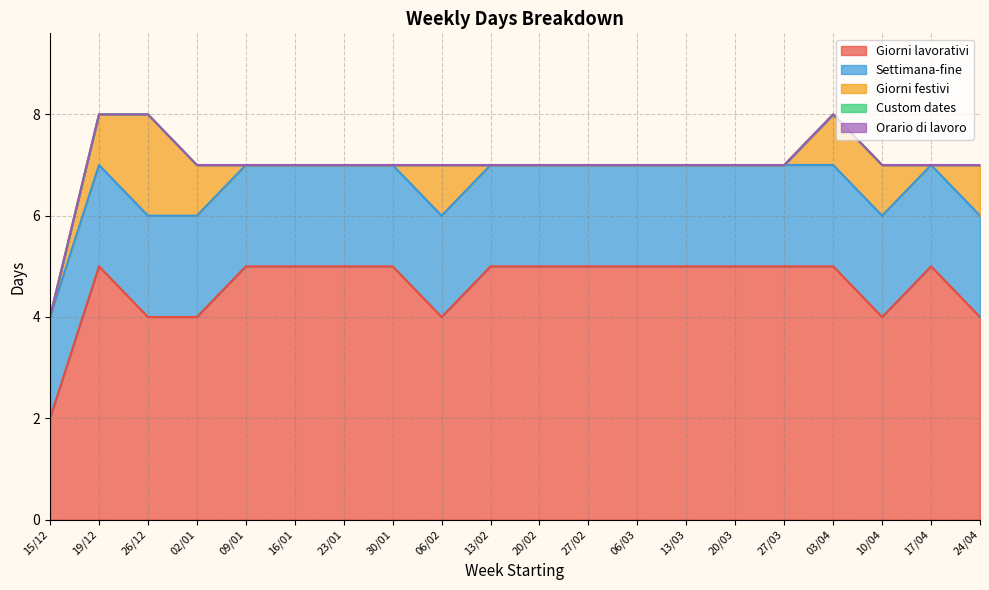

What is the spread (max minus min) of values at 30/01?

5